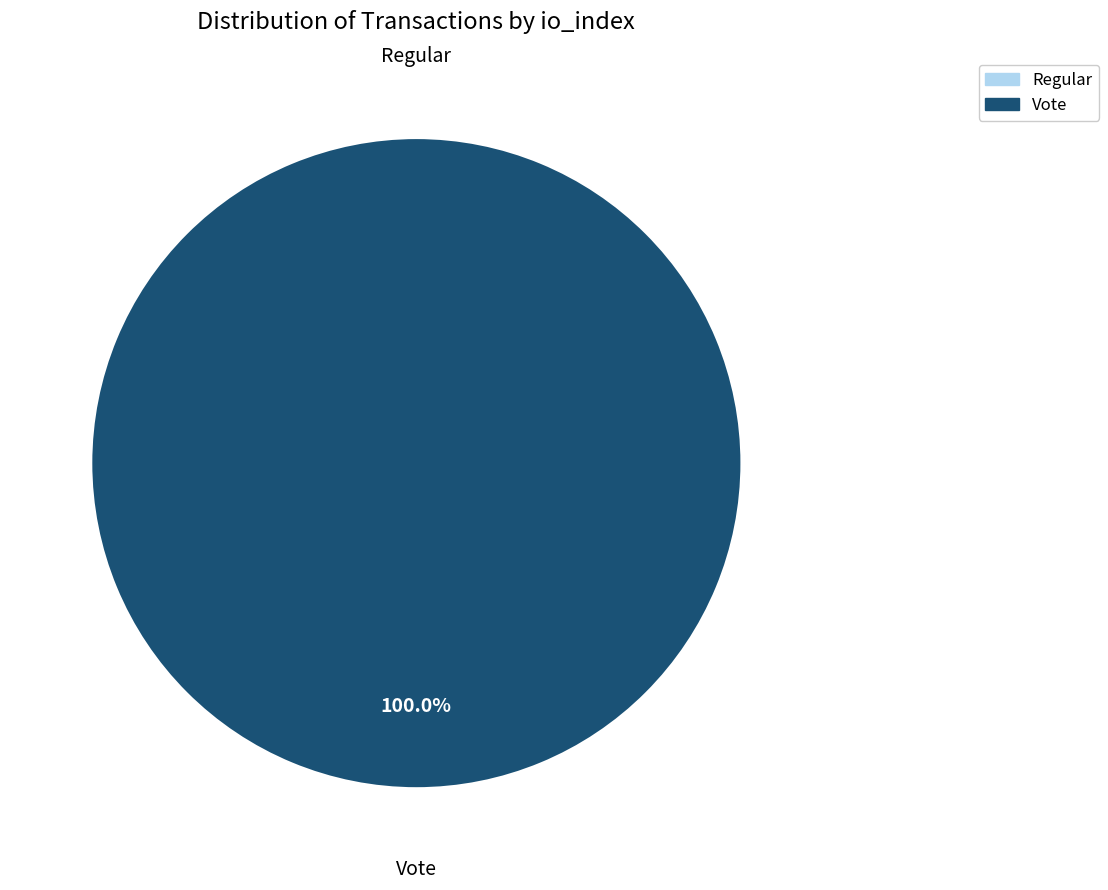

To the nearest percent, what is the average slice percentage?

50%